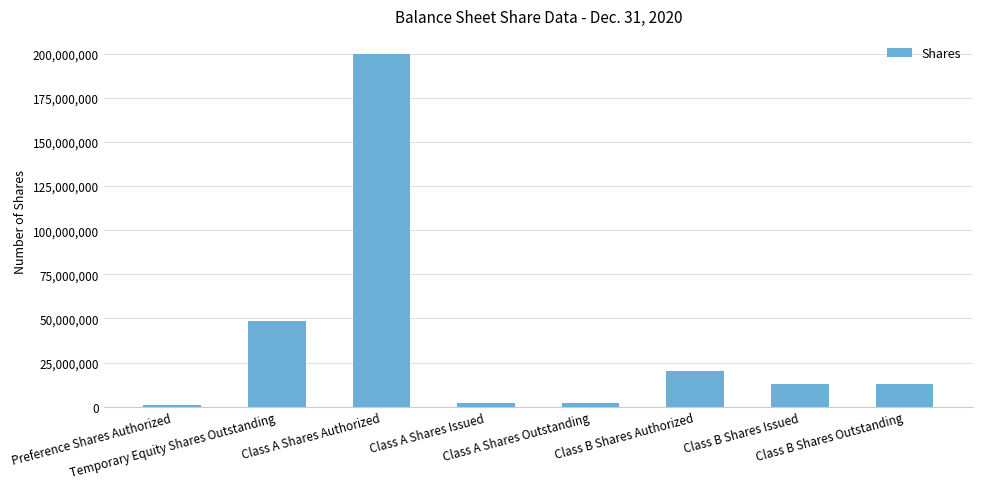

What is the ratio of the value at Class B Shares Outstanding to the value at Temporary Equity Shares Outstanding?

0.3